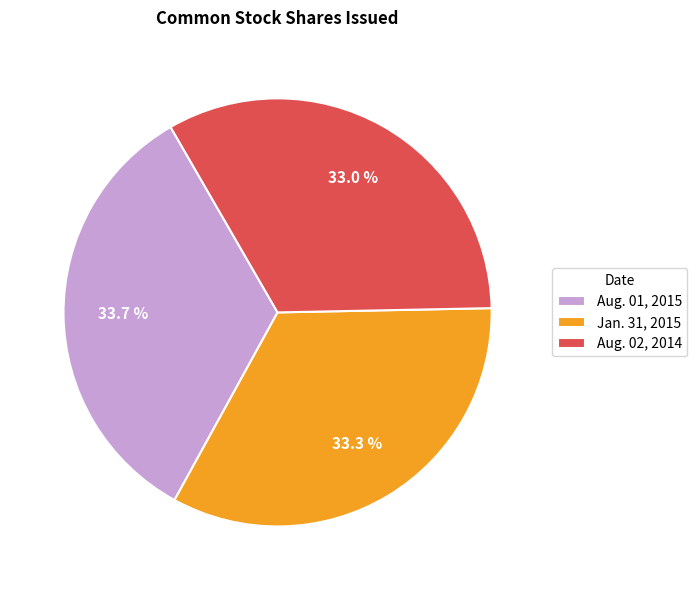

Rank the categories by value from lowest to highest.

Aug. 02, 2014, Jan. 31, 2015, Aug. 01, 2015